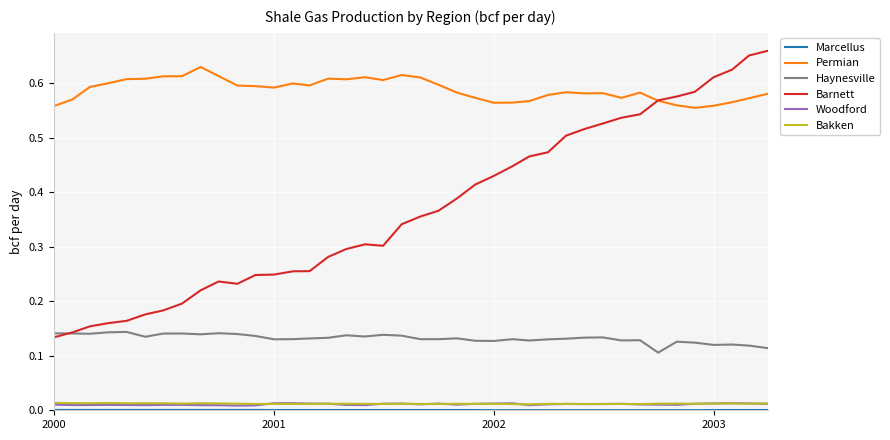

Which series has the widest spread of values?

Barnett